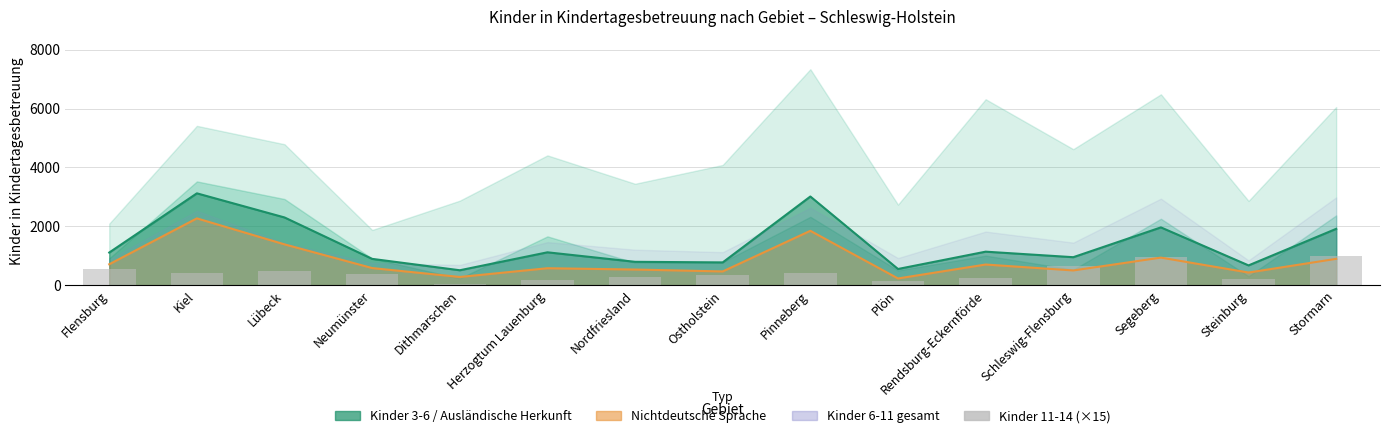

Is it true that the value at Schleswig-Flensburg is 289?

False